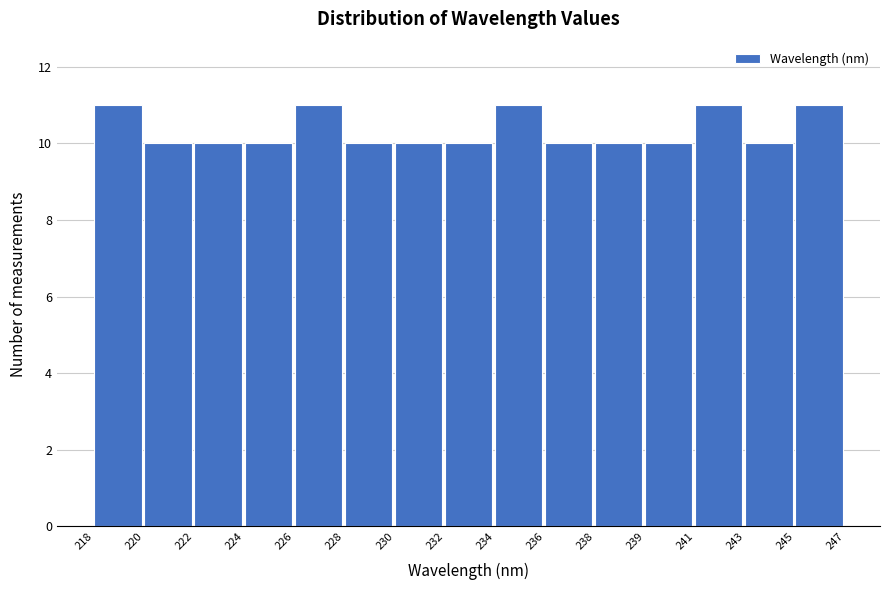

Reading left to right, list all the values displayed in this chart.

218=11	220=10	222=10	224=10	226=11	228=10	230=10	232=10	234=11	236=10	238=10	239=10	241=11	243=10	245=11